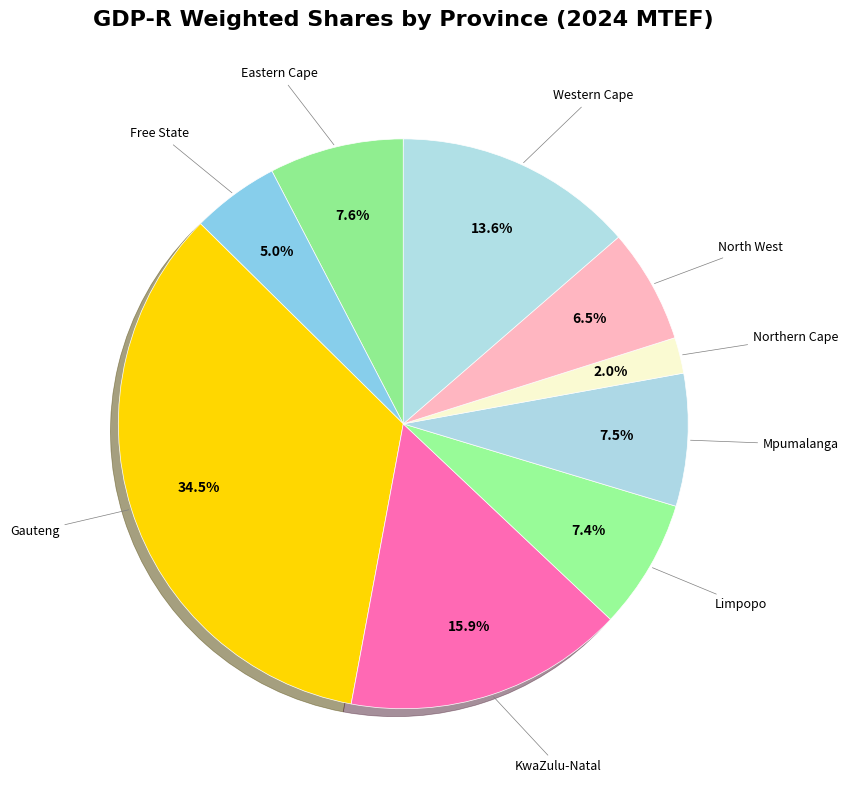

Count the number of slices in the pie.

9